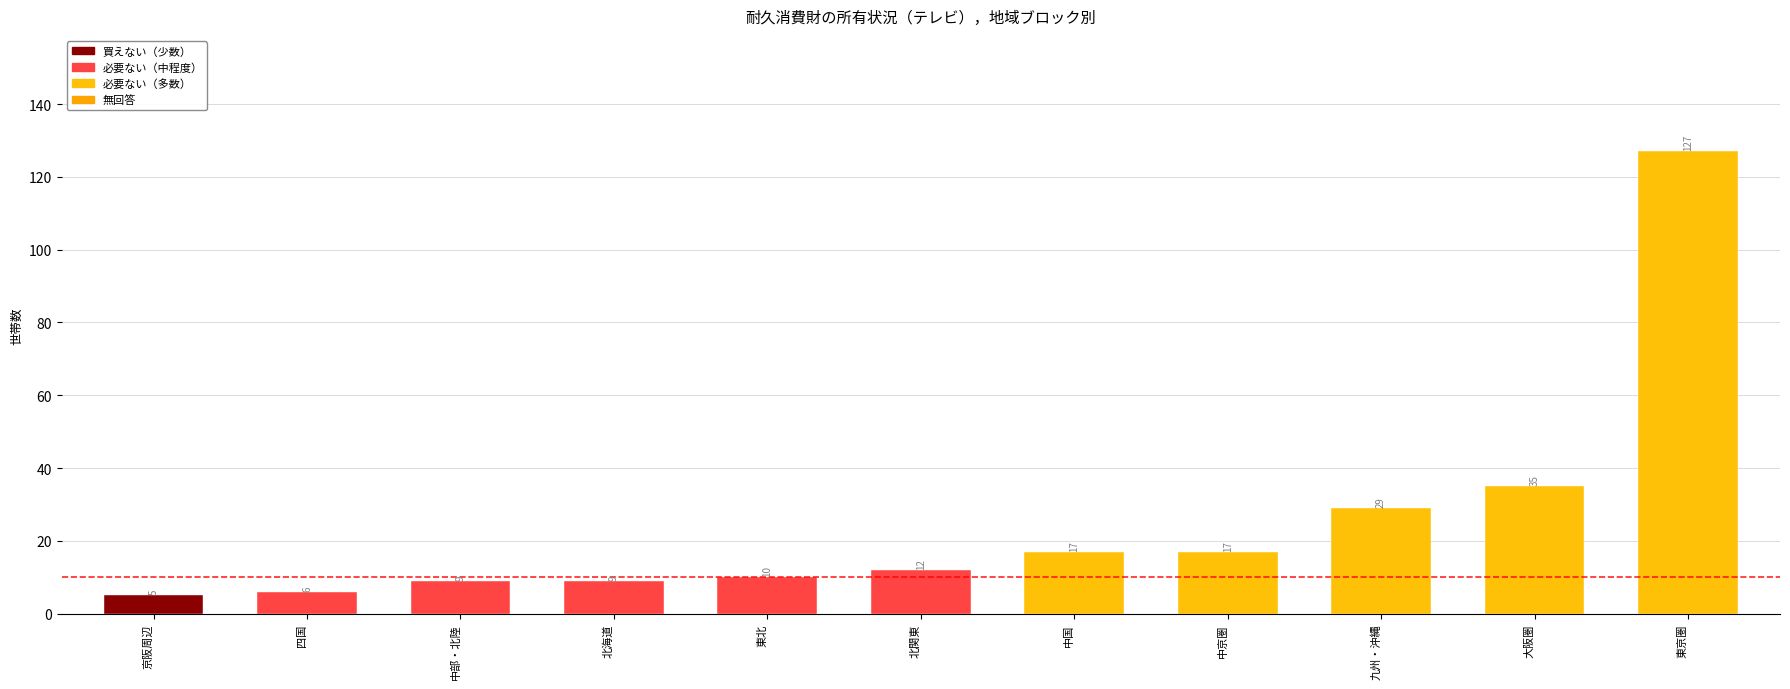

What is the label of the 3rd bar from the right?

九州・沖縄